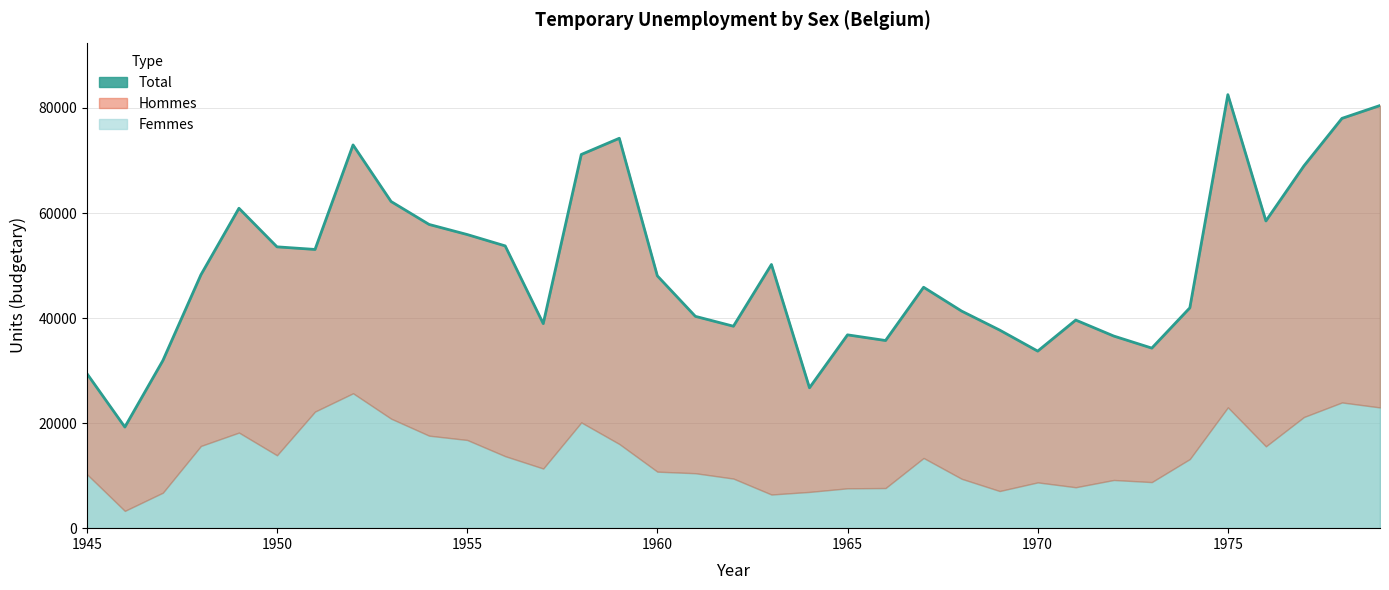

True or false: Femmes and Total cross at least once.

False